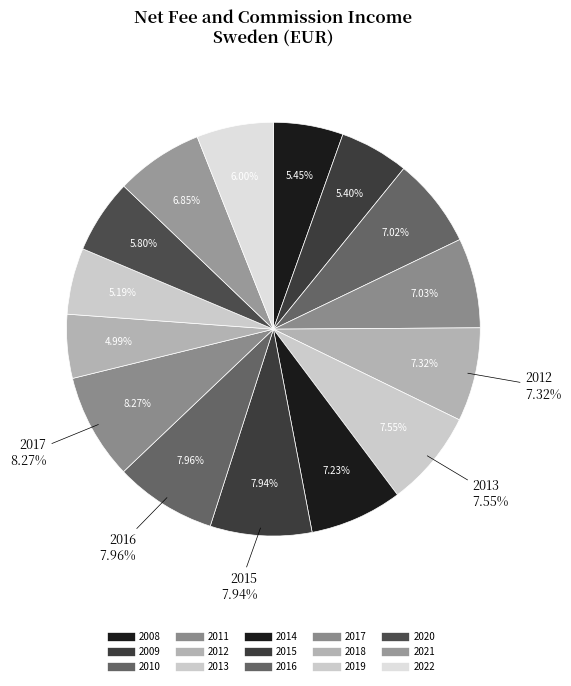

Do 2011 and 2016 together represent more than half of the pie?

No